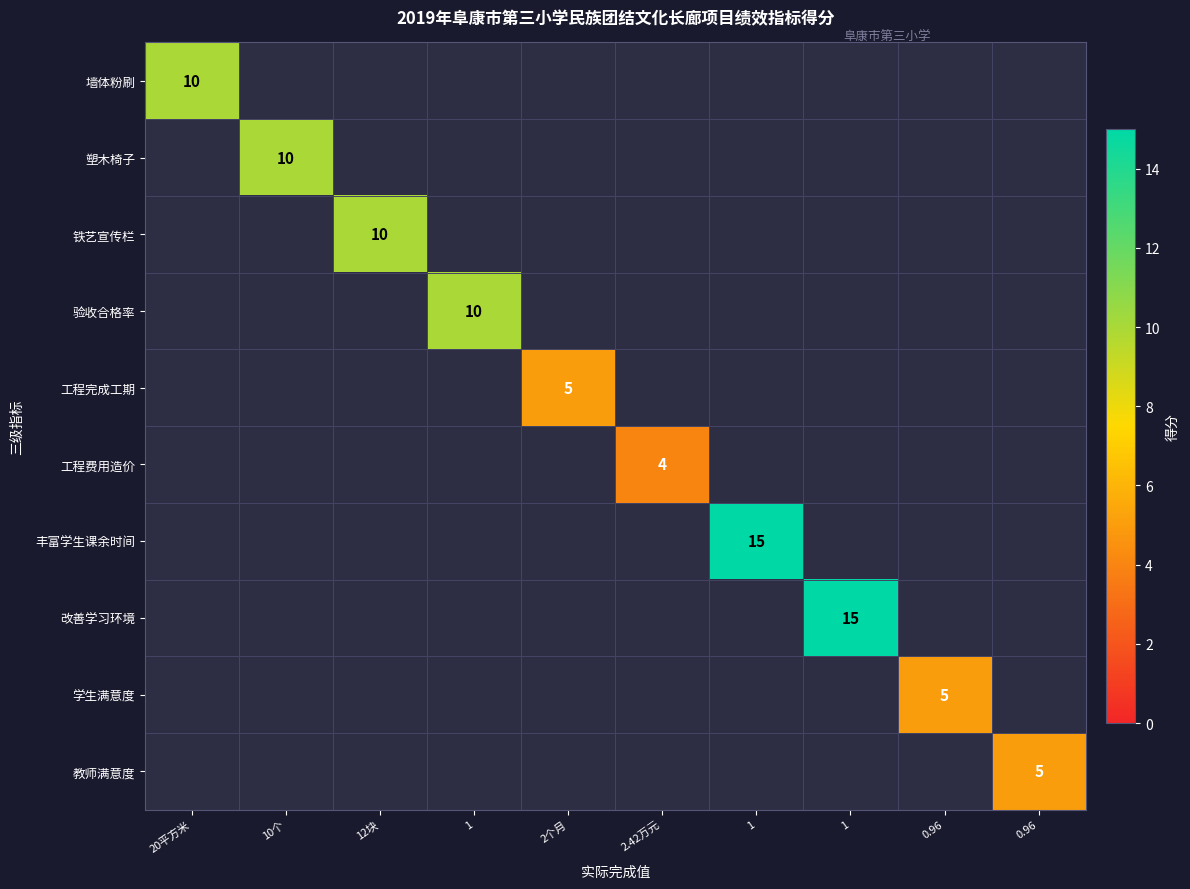

Is the value of 教师满意度 at 1 greater than the value of 丰富学生课余时间 at 1?

No